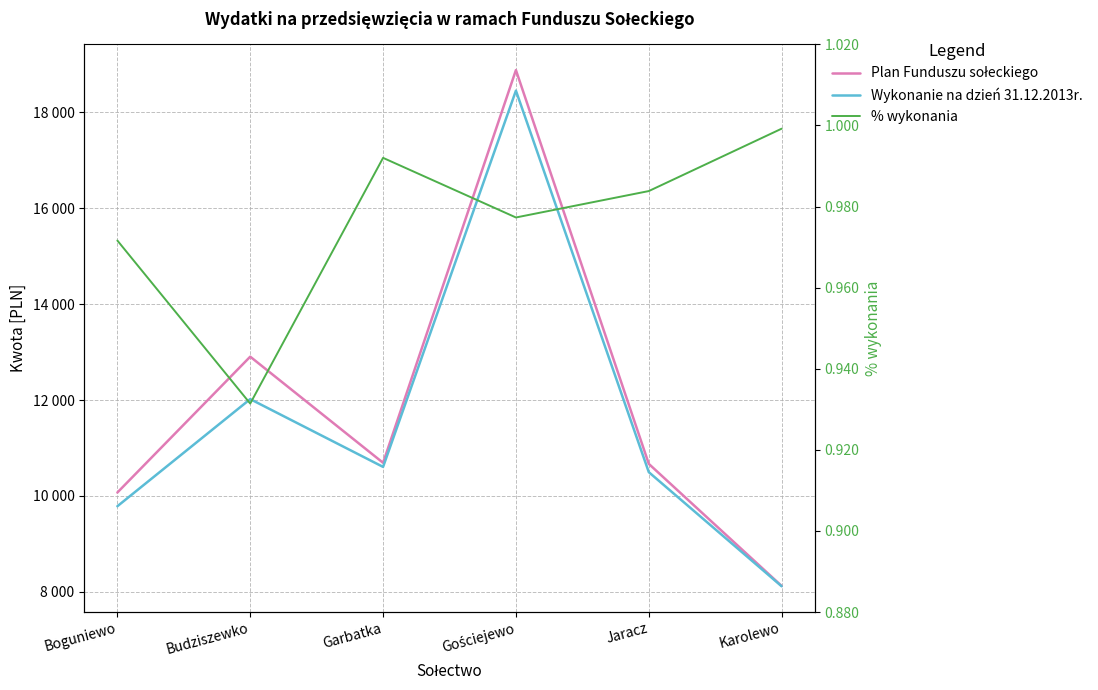

Which series changed the most between Garbatka and Gościejewo?

Plan Funduszu sołeckiego